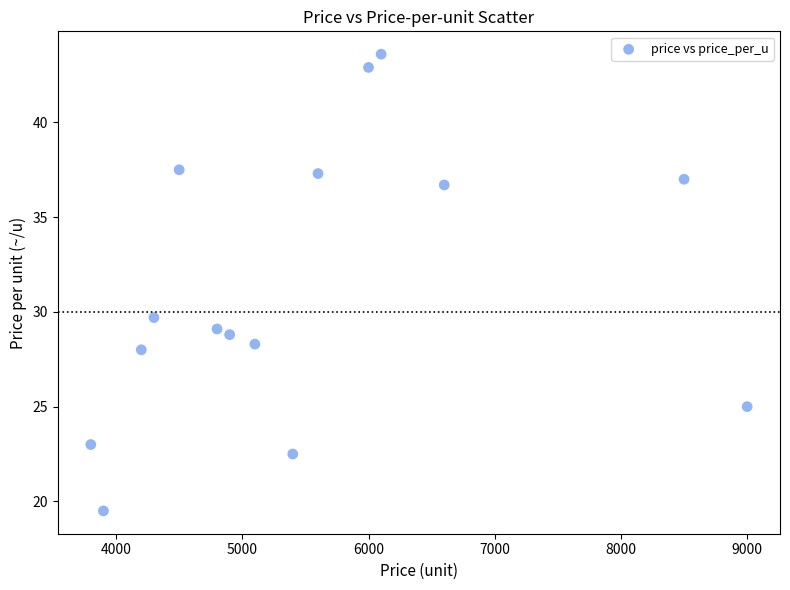

What is the range of X values (max minus min)?

5200.0